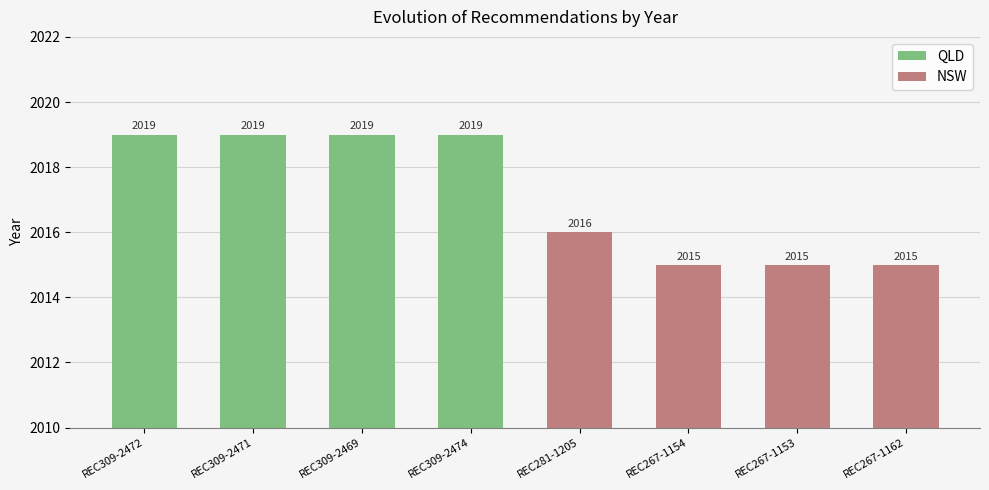

Which has a higher value, REC267-1162 or REC309-2474?

REC309-2474